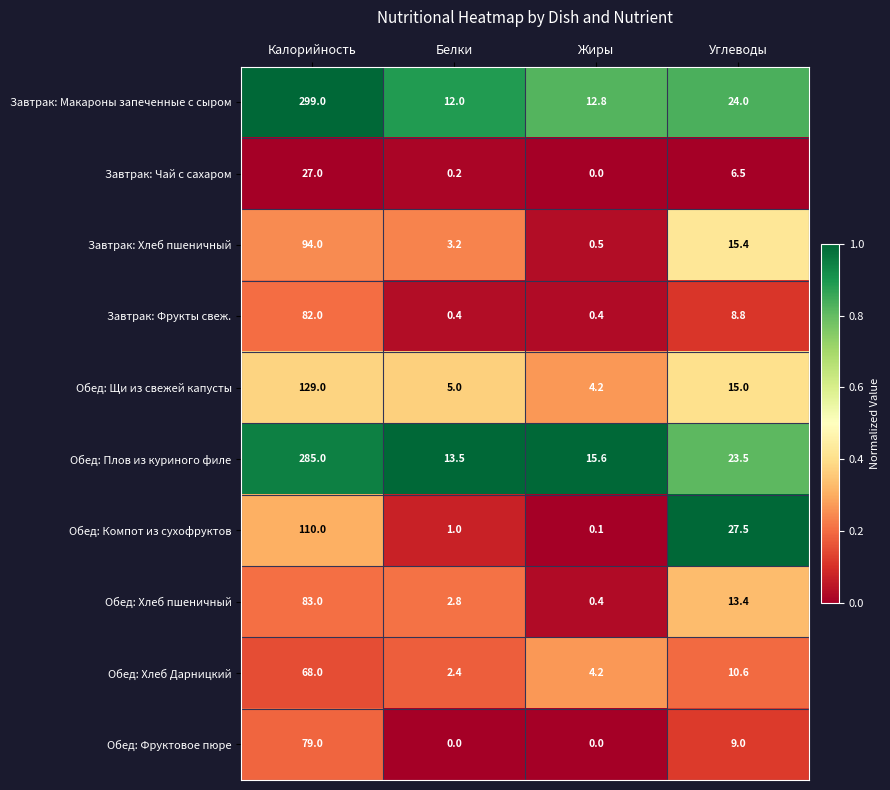

What is the lowest value of the Завтрак: Хлеб пшеничный series?

0.5